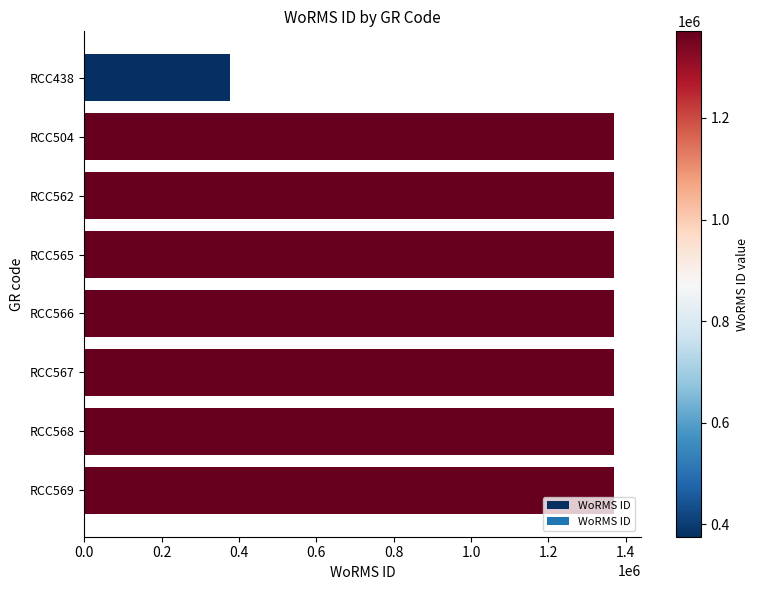

Approximately how many times larger is the value at RCC568 compared to RCC565?

1.0